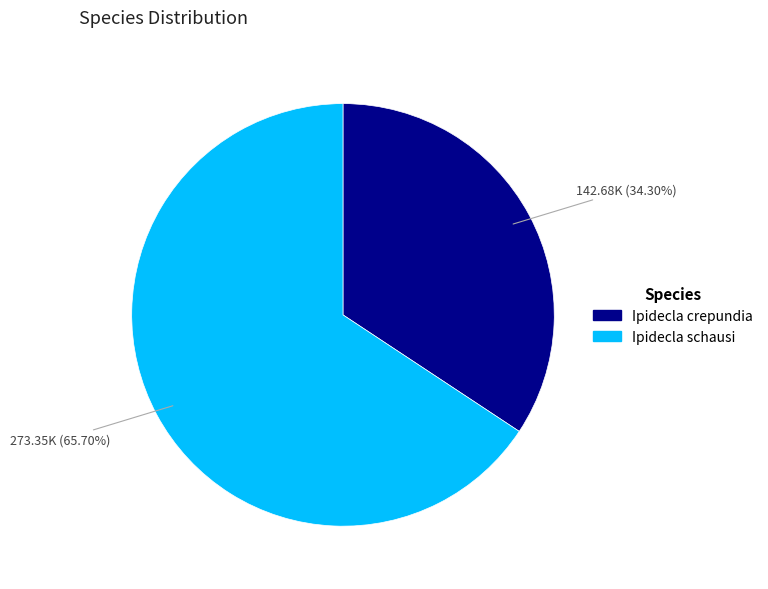

Count the number of slices in the pie.

2